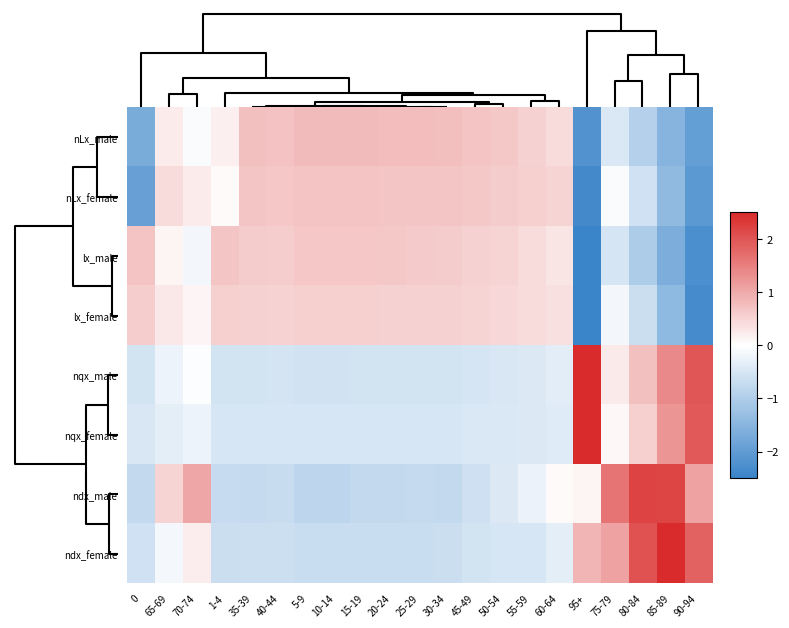

How many data points does each series have?

21